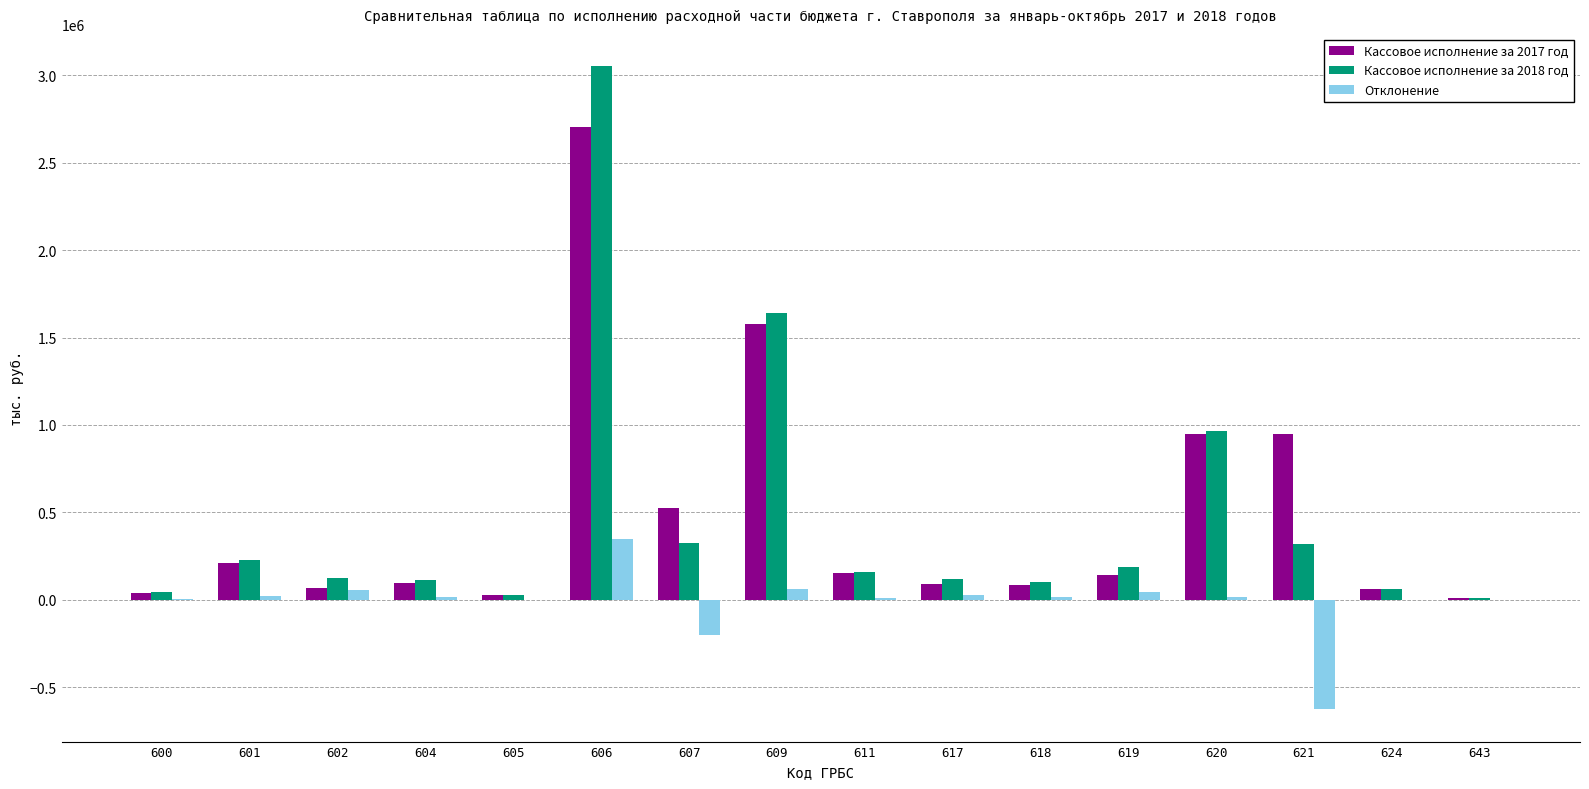

What is the sum of all Отклонение values?

-208542